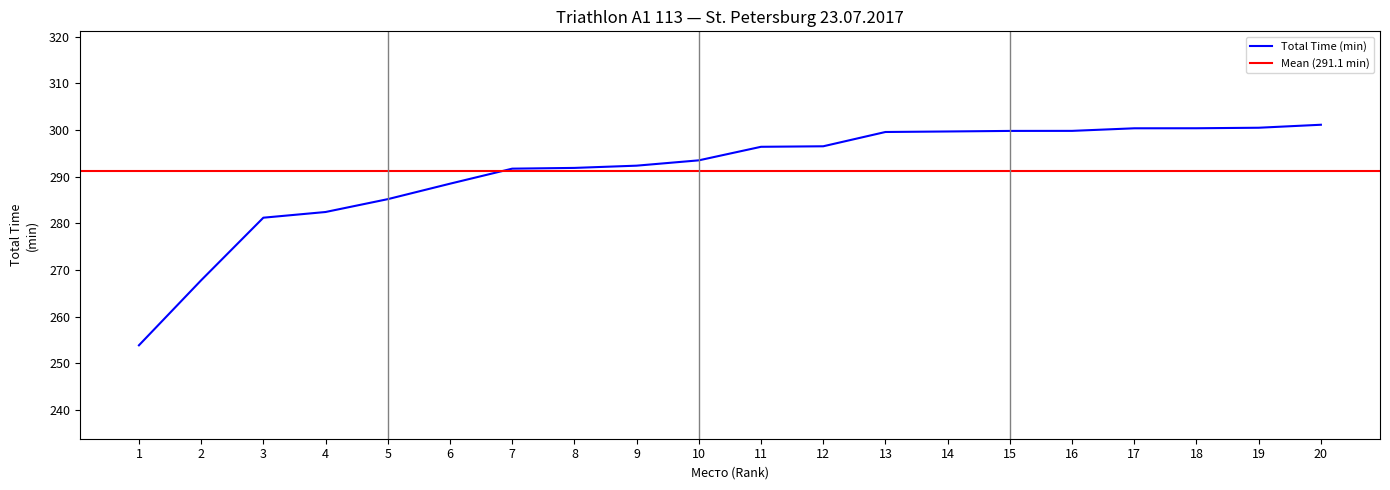

What is the highest value of the Total Time (min) series?

301.1